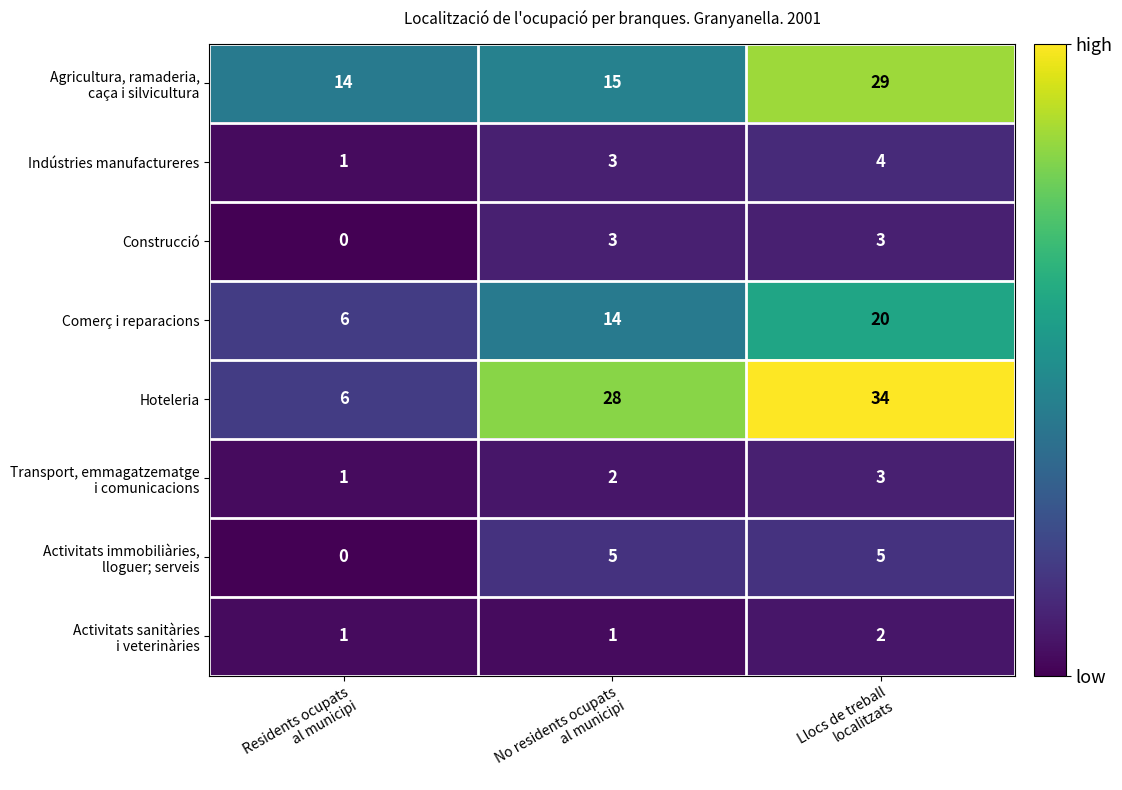

Which series has the widest spread of values?

Hoteleria